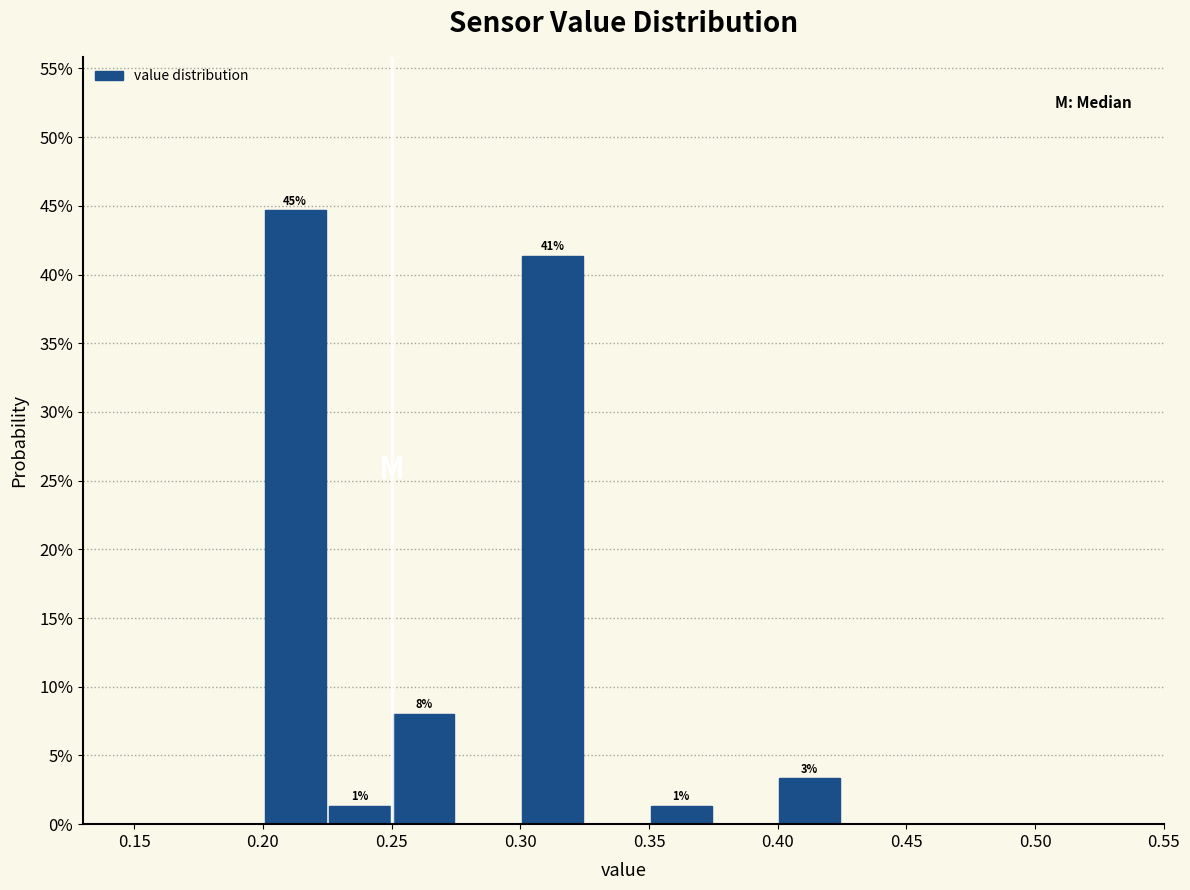

Over which range of the x-axis is the bar tallest?

0.200 to 0.225